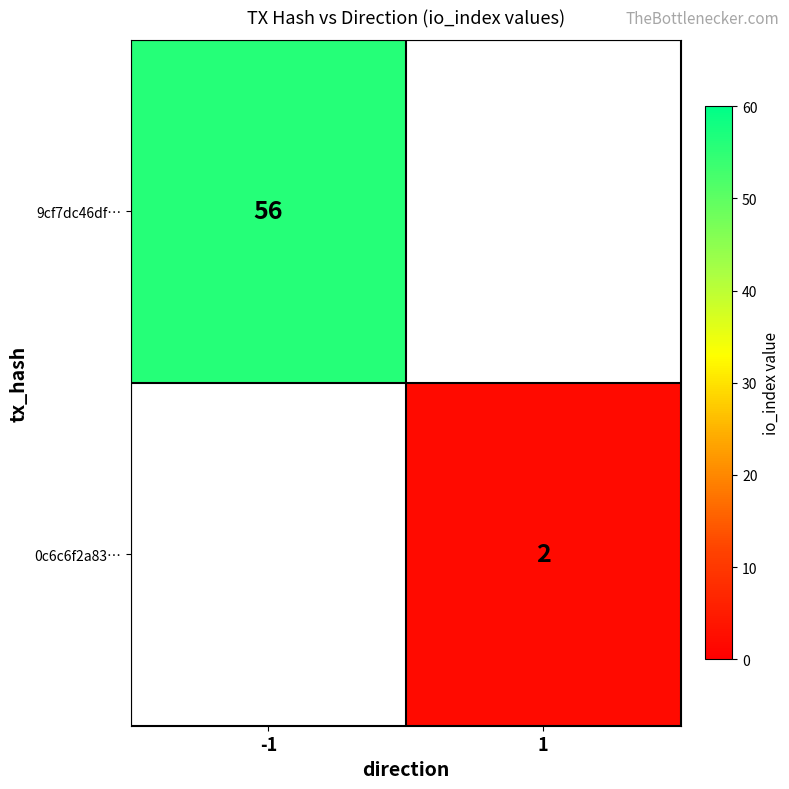

How many data points does each series have?

2